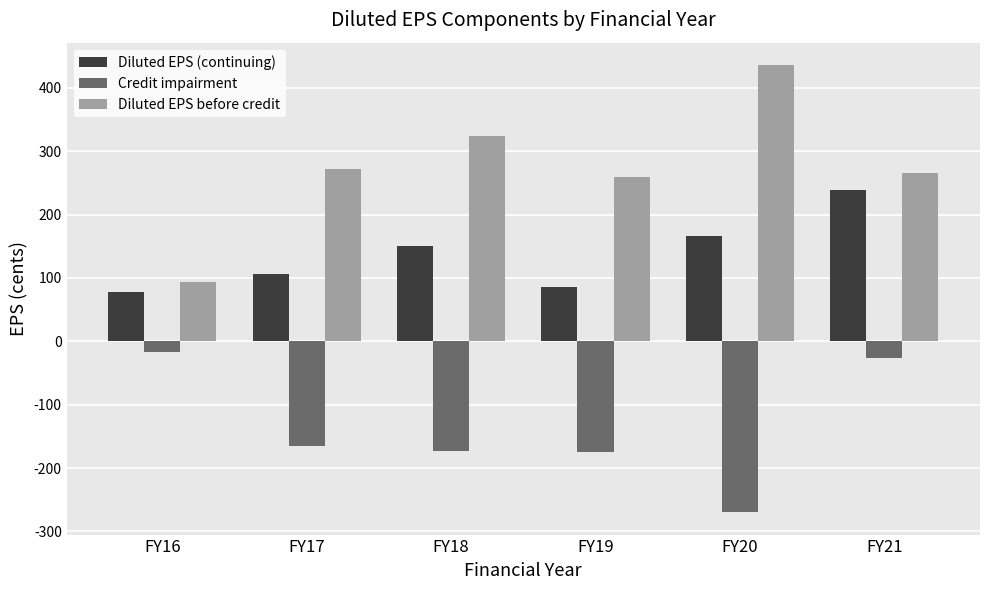

Which series changed the most between FY20 and FY21?

Credit impairment